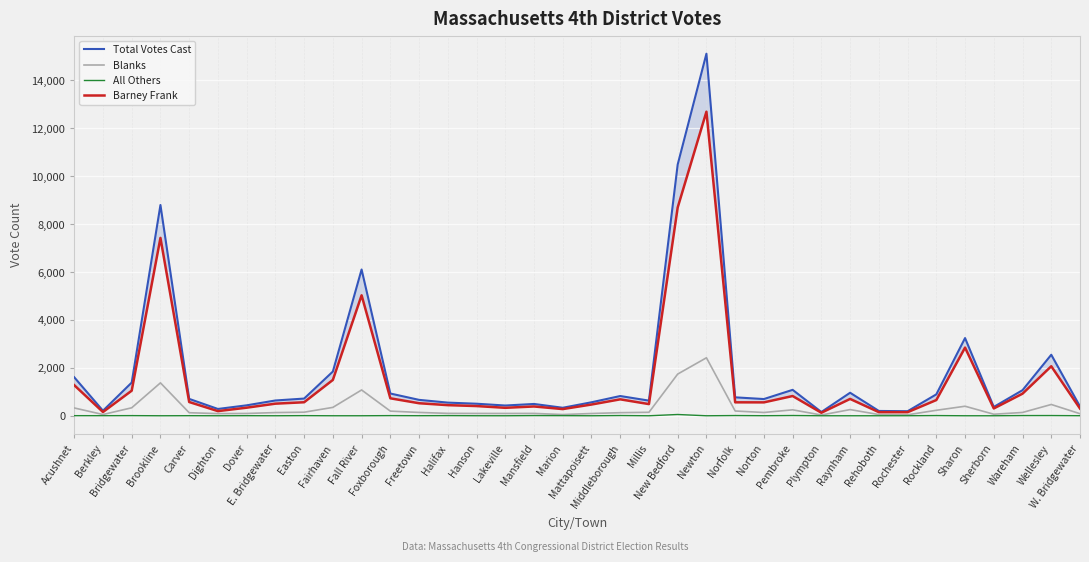

At Norfolk, list the series in order from largest to smallest.

Total Votes Cast, Barney Frank, Blanks, All Others